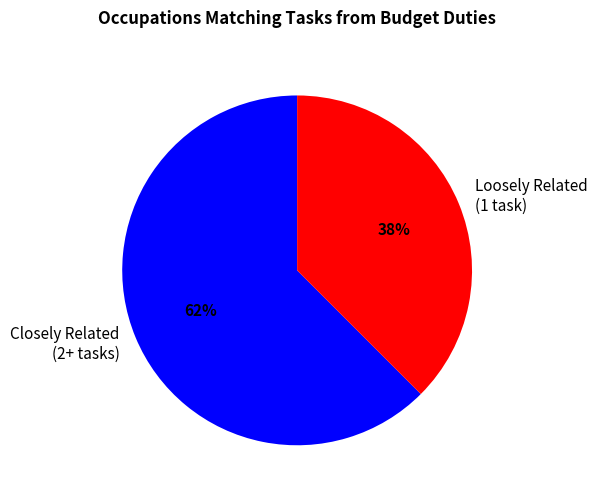

To the nearest percent, what is the average slice percentage?

50%